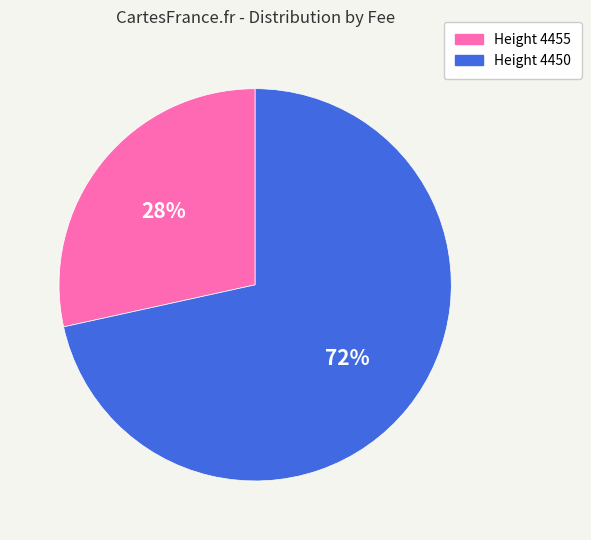

Does any single category account for the majority?

Yes